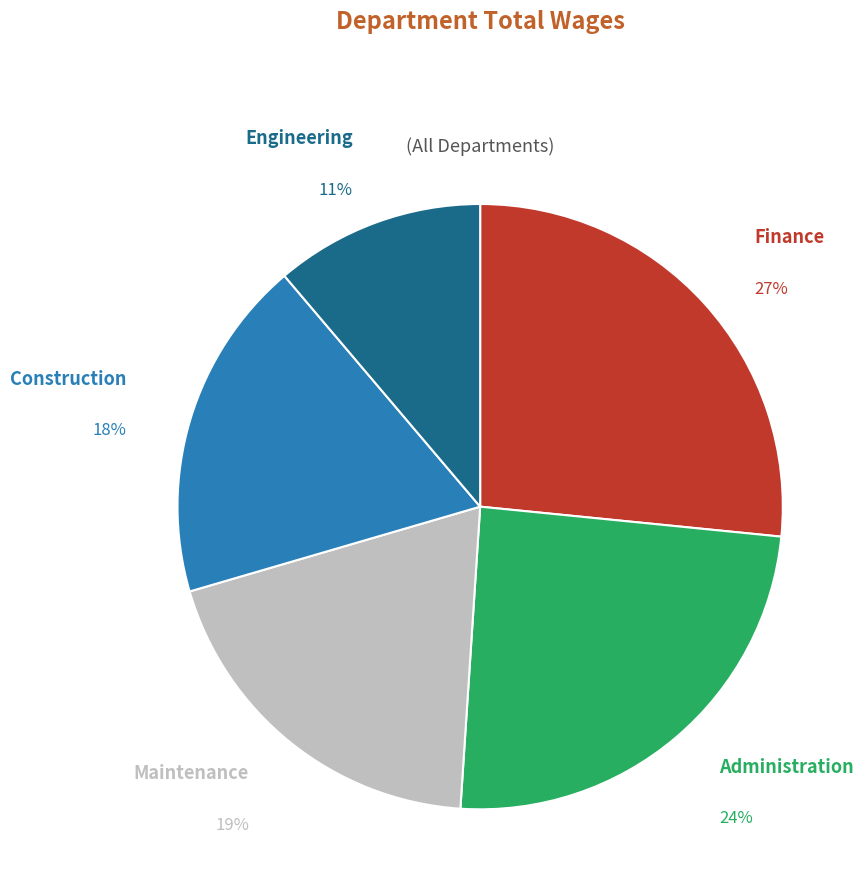

What is the largest slice in the pie chart?

Finance